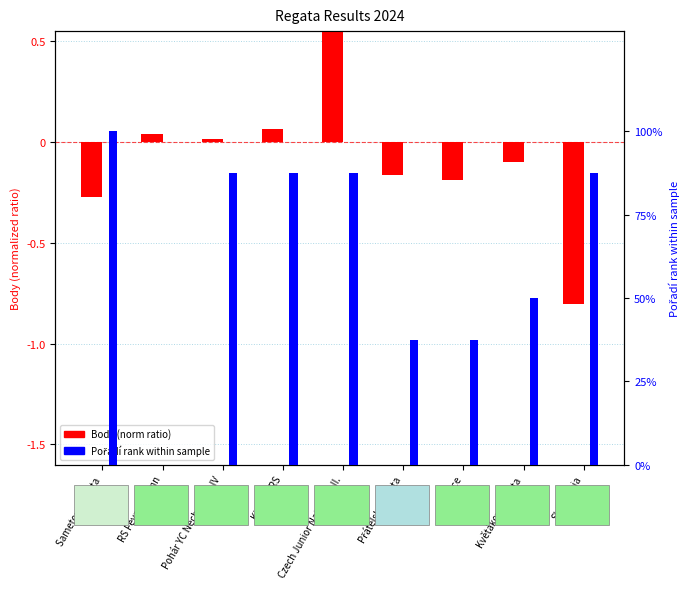

Which series has the widest spread of values?

Pořadí rank